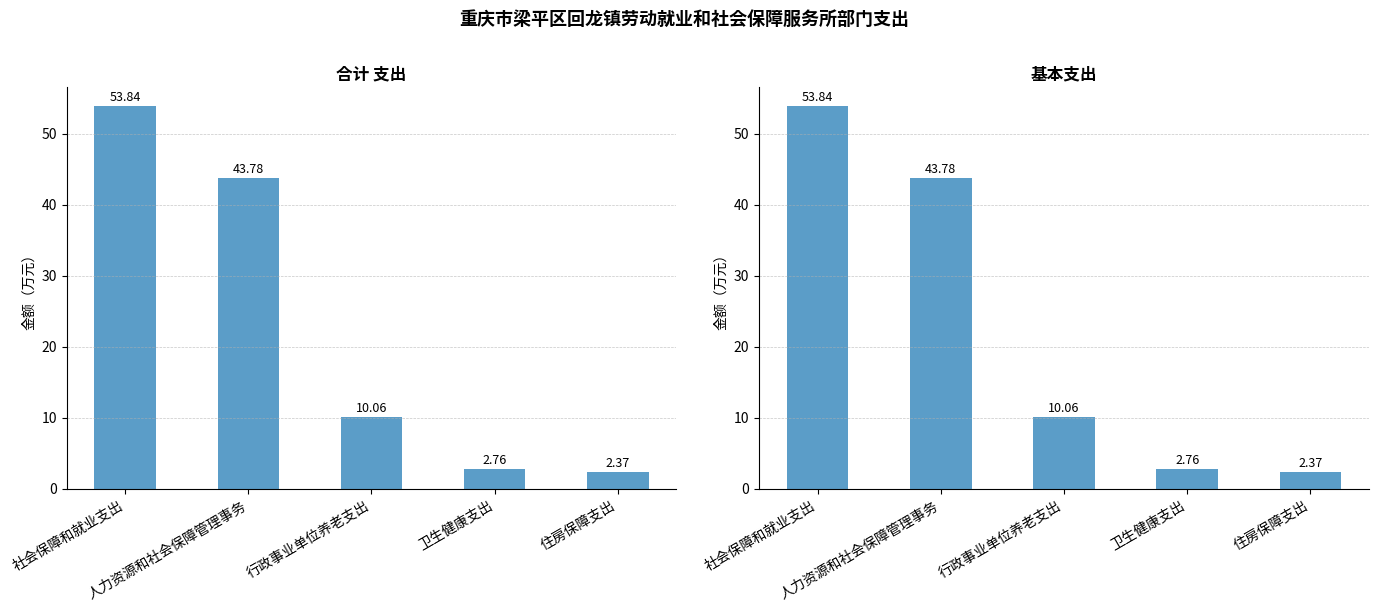

What is the difference between the second highest and second lowest values in the 基本支出 series?

41.0